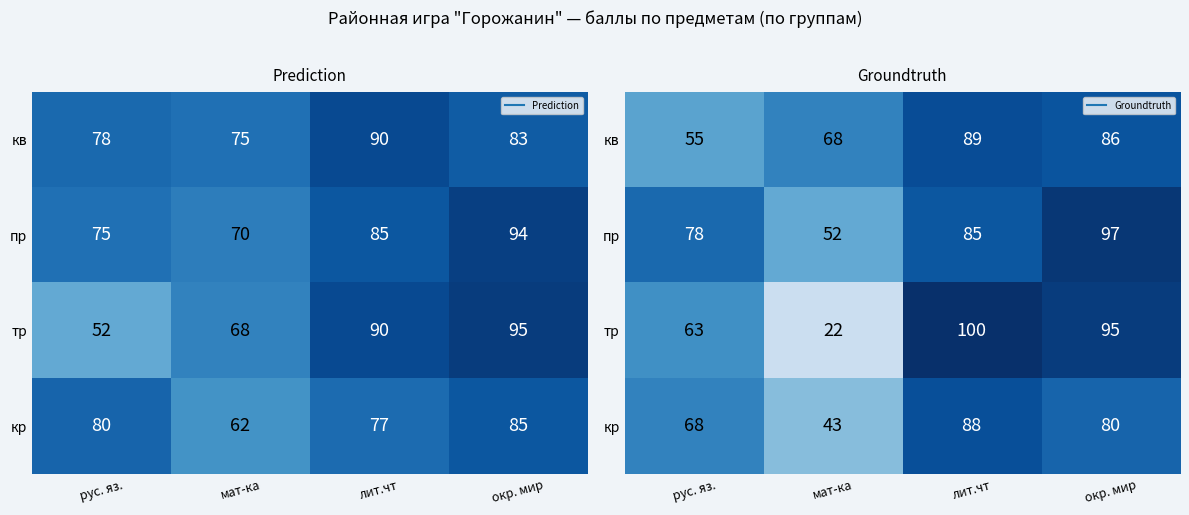

Rank the series at окр. мир from highest to lowest value.

пр, тр, кв, кр